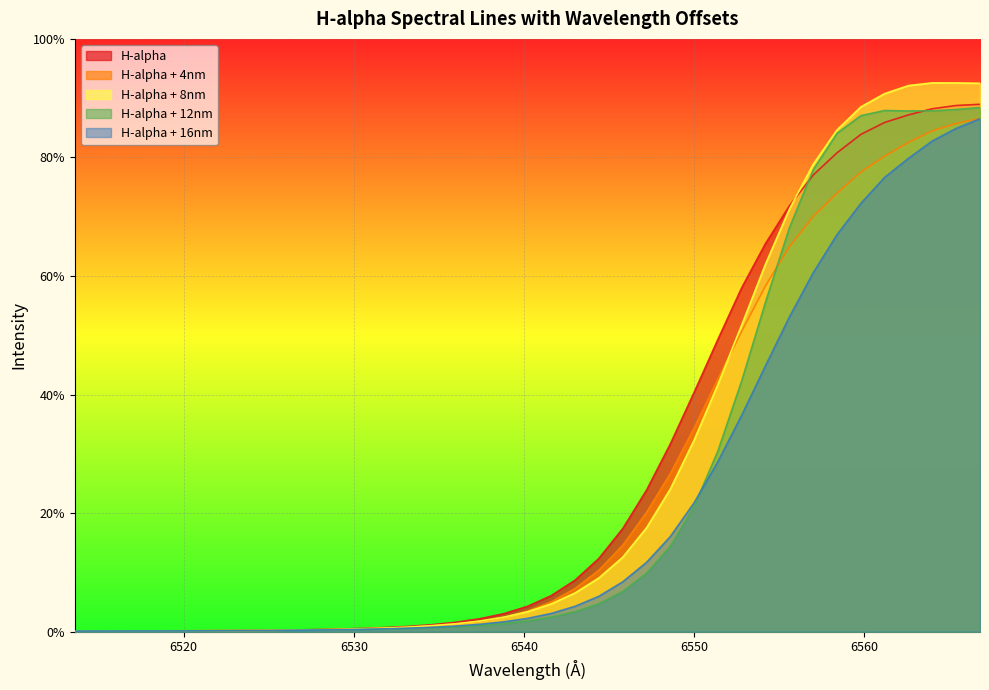

What is the label of the 31st point from the right?

6524.8